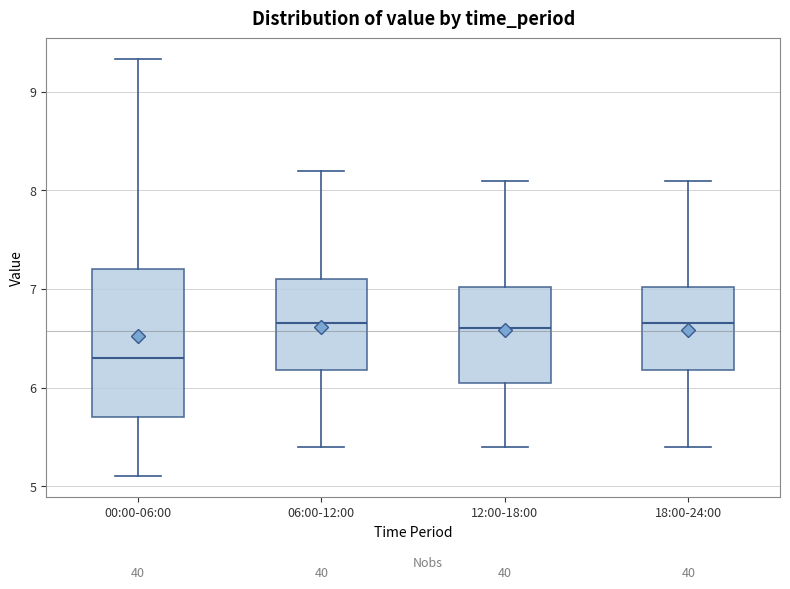

Reading left to right, read every box against the y-axis: the position of its median line, the range the box covers, and the ends of its whiskers. The values are not printed on the chart, so give them approximately, as read against the axis.

00:00-06:00: median 6.3, box 5.7 to 7.2, whiskers 5.1 to 9.3
06:00-12:00: median 6.7, box 6.2 to 7.1, whiskers 5.4 to 8.2
12:00-18:00: median 6.6, box 6.1 to 7.0, whiskers 5.4 to 8.1
18:00-24:00: median 6.7, box 6.2 to 7.0, whiskers 5.4 to 8.1